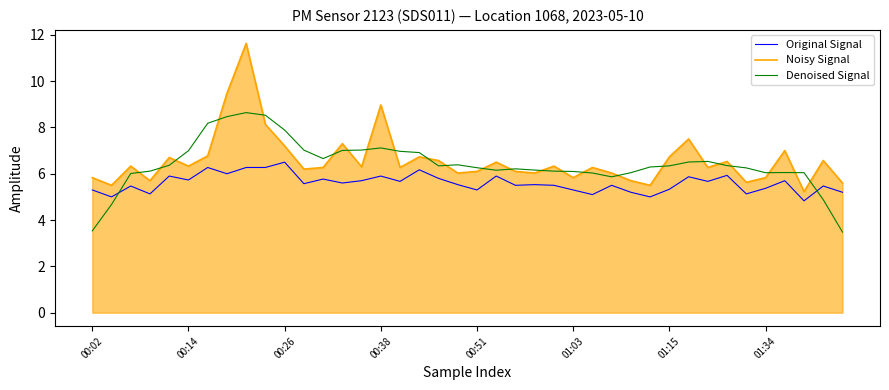

Count the number of categories in the chart.

40